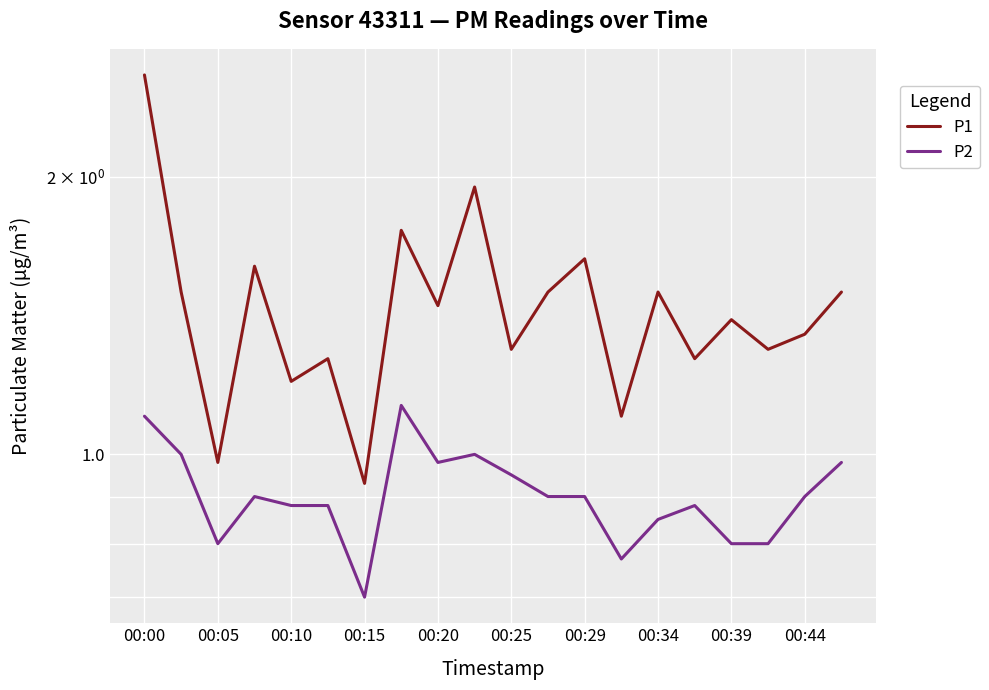

What position from the right is 00:29?

8